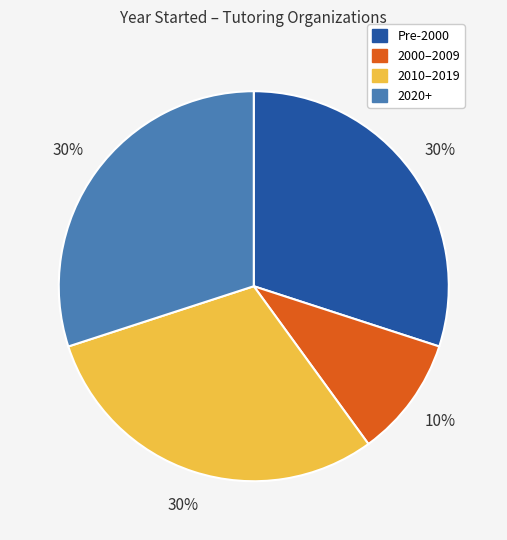

Count the number of slices in the pie.

4